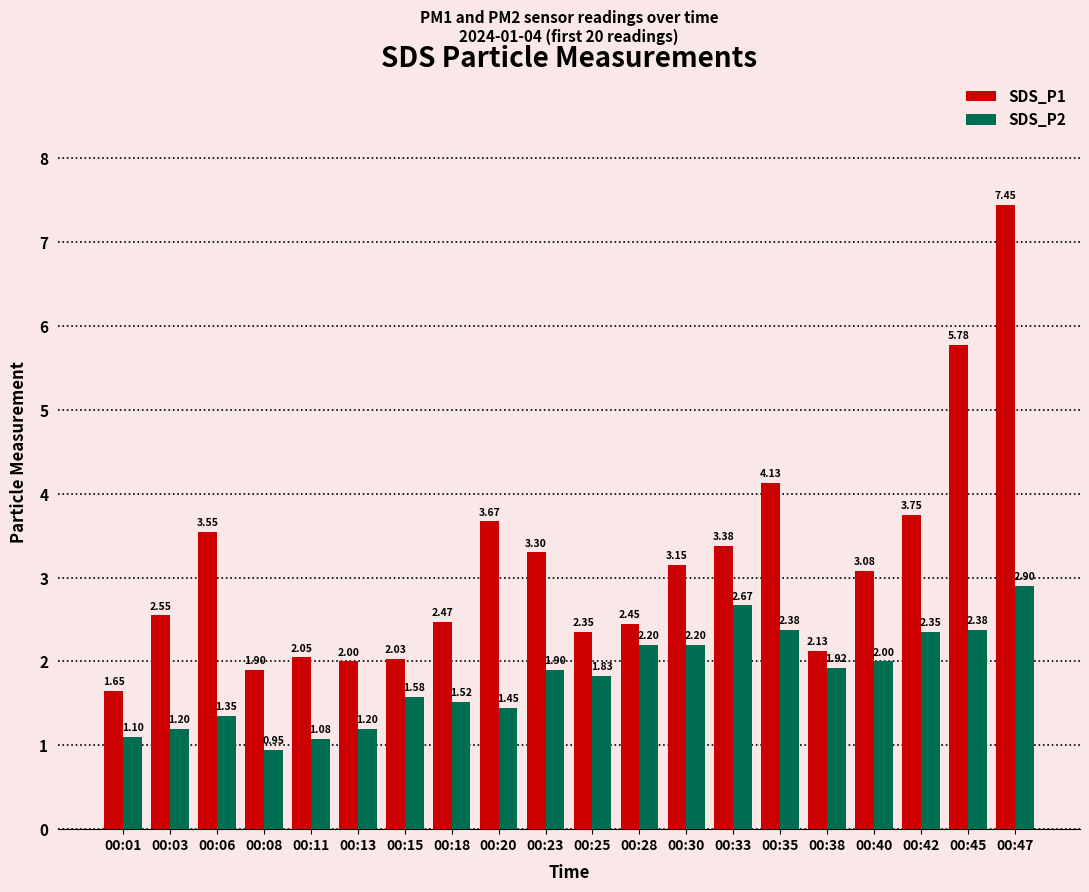

The SDS_P1 series shows 5.1 at 00:30. True or false?

False